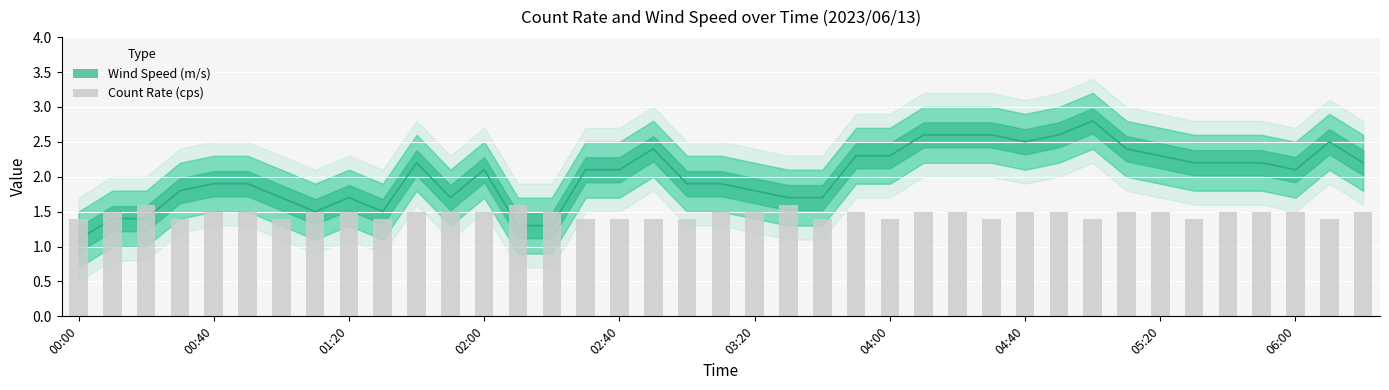

True or false: the data shows 2.1 at 01:20.

False